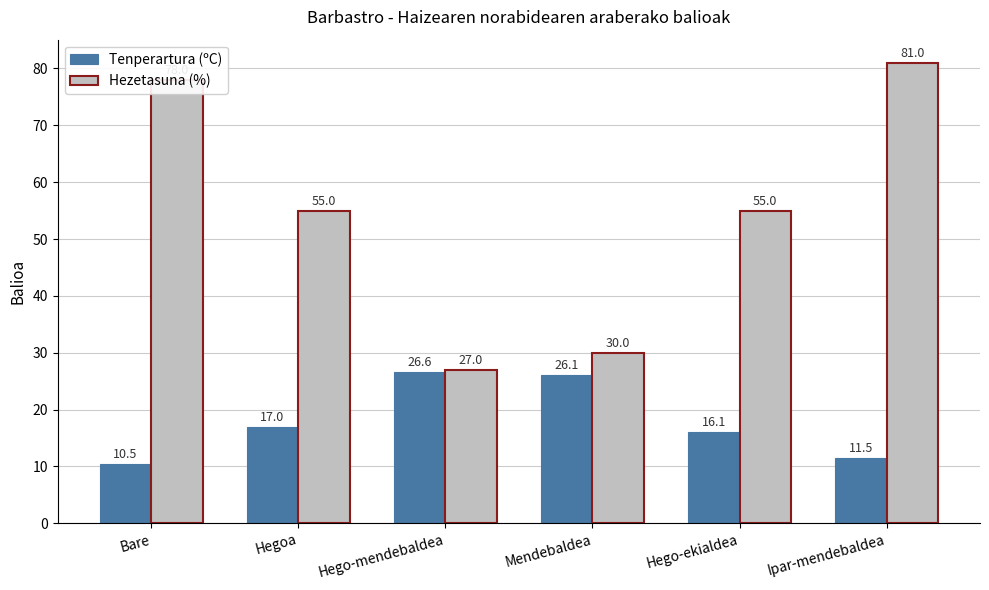

What is the average value of the Hezetasuna (%) series?

54.3